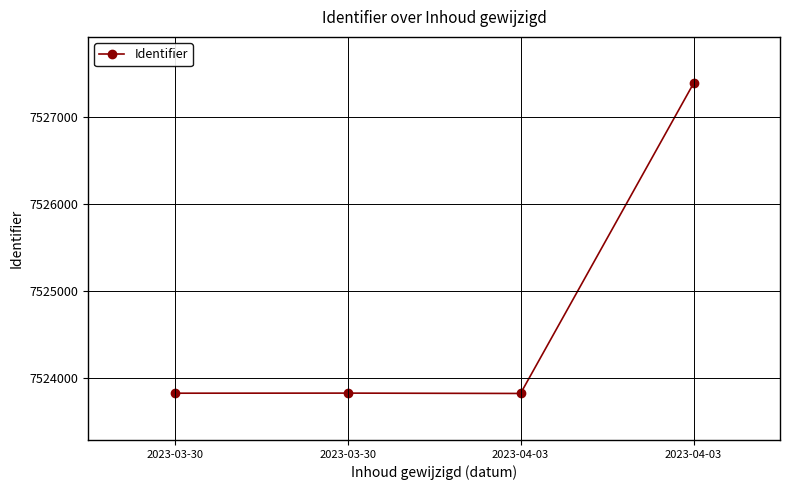

What is the average value?

7524718